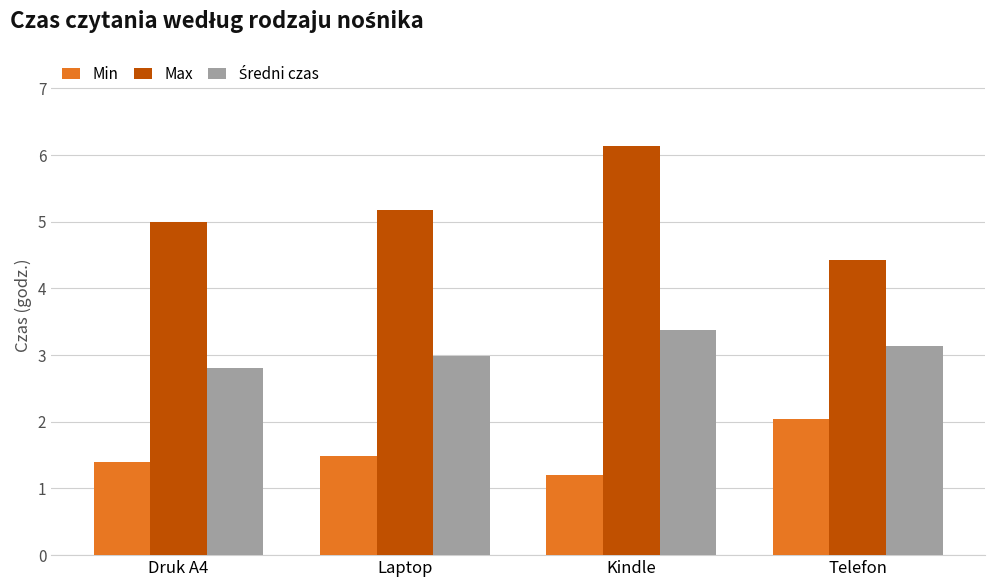

Which series has the largest total across all categories?

Max